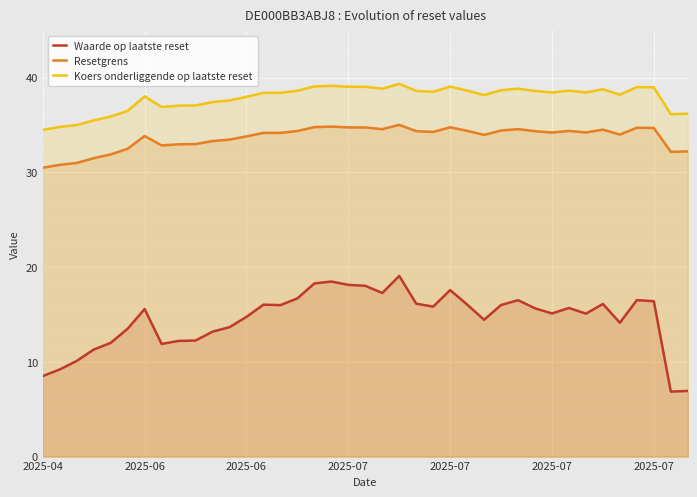

At how many categories does at least one series exceed 33?

39